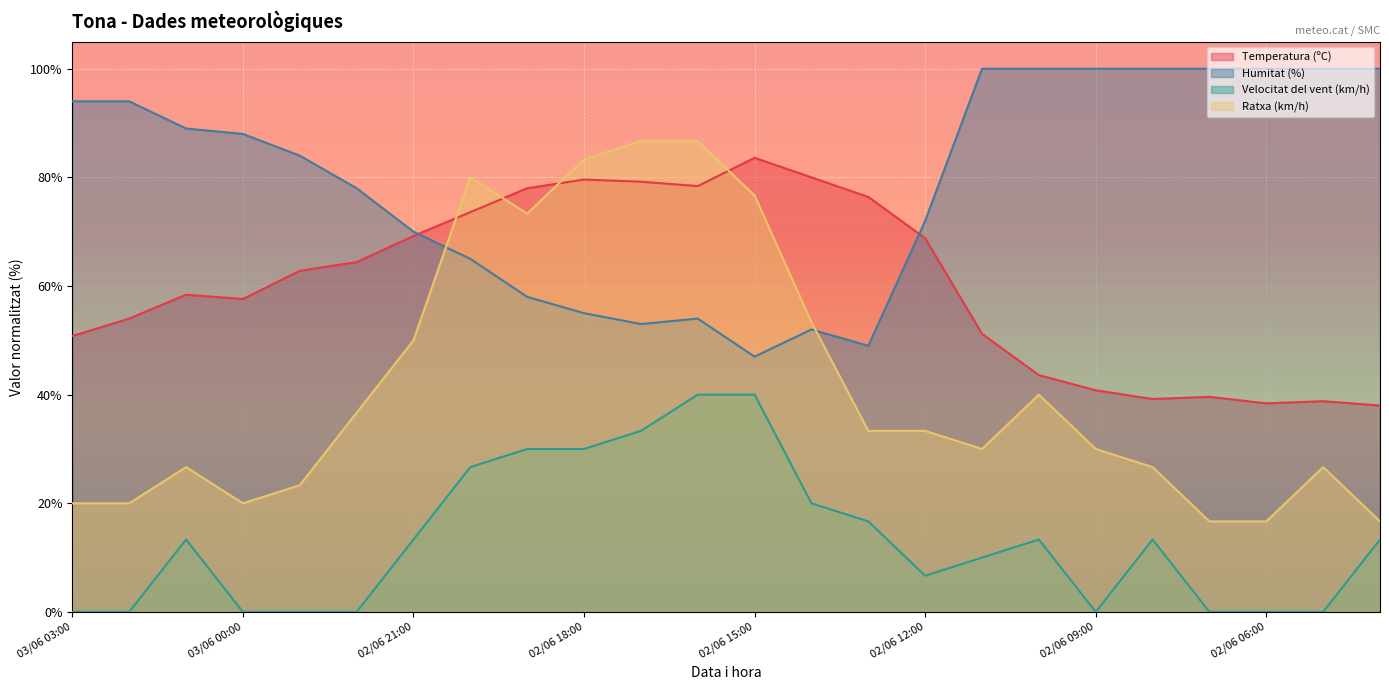

How many lines are shown in the chart?

4